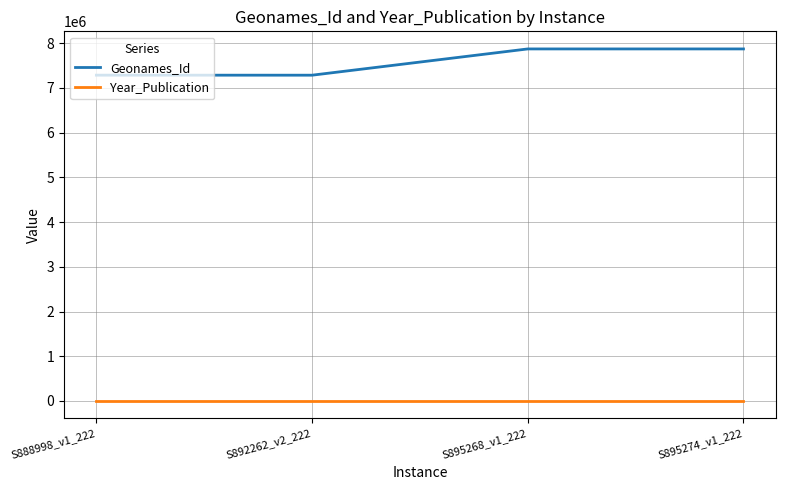

True or false: Geonames_Id has more than 1 interior local peaks.

False